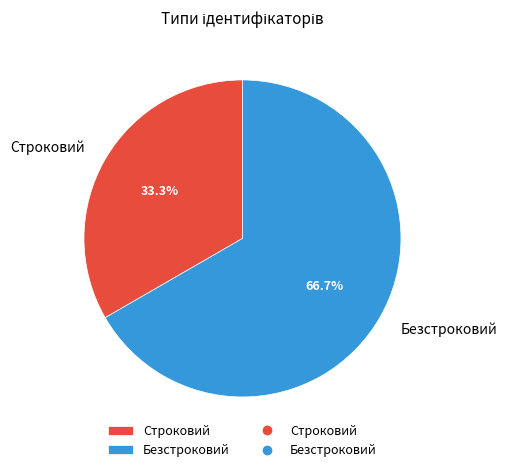

To the nearest percent, what is the combined percentage of Безстроковий and Строковий?

100%